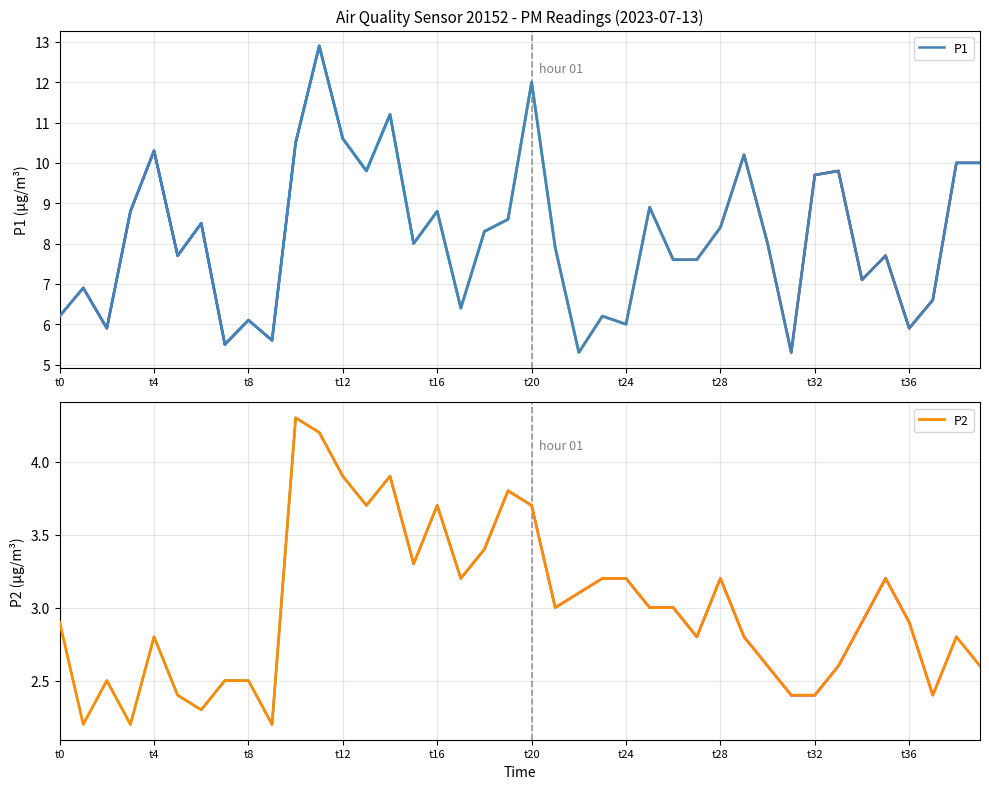

Is it true that P1 equals 19.5 at 14?

False